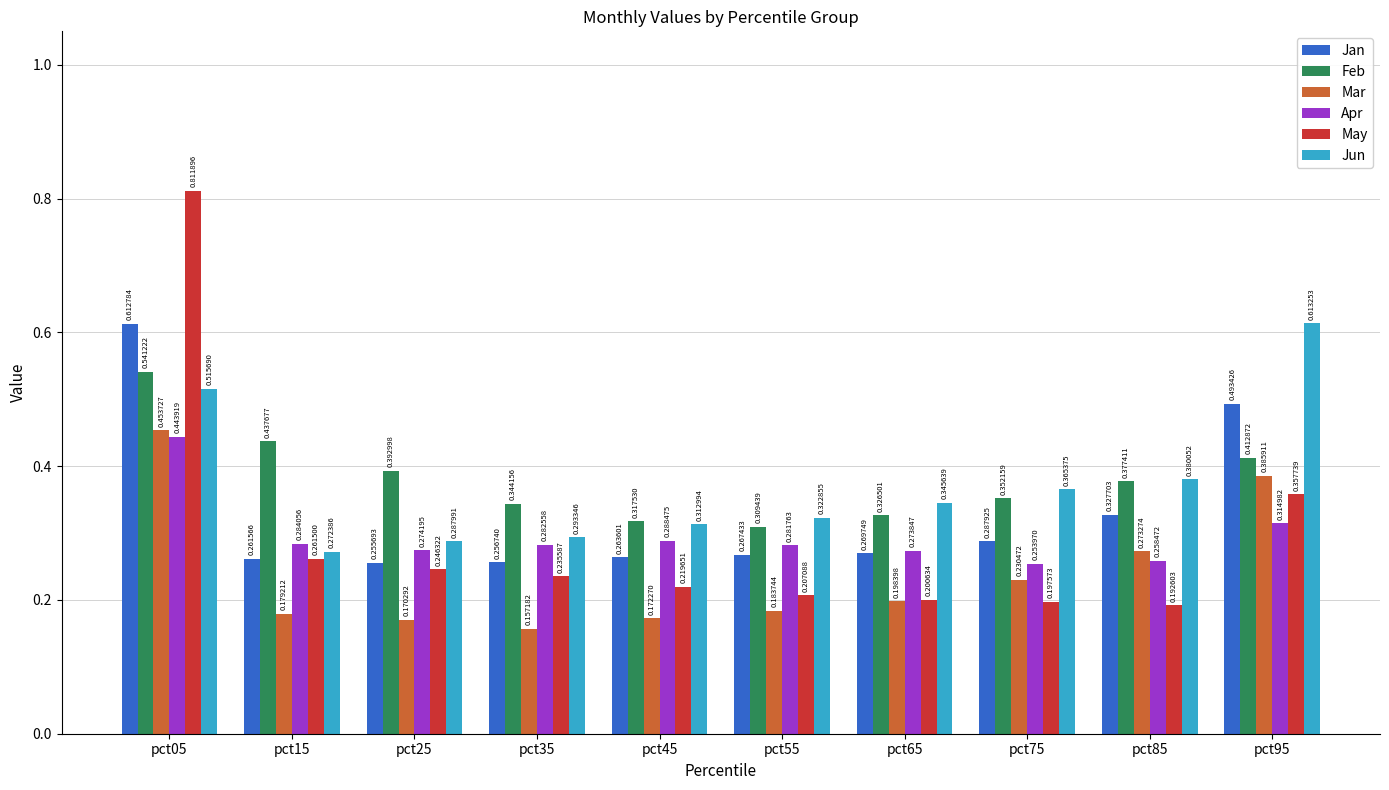

Which series has the widest spread of values?

May